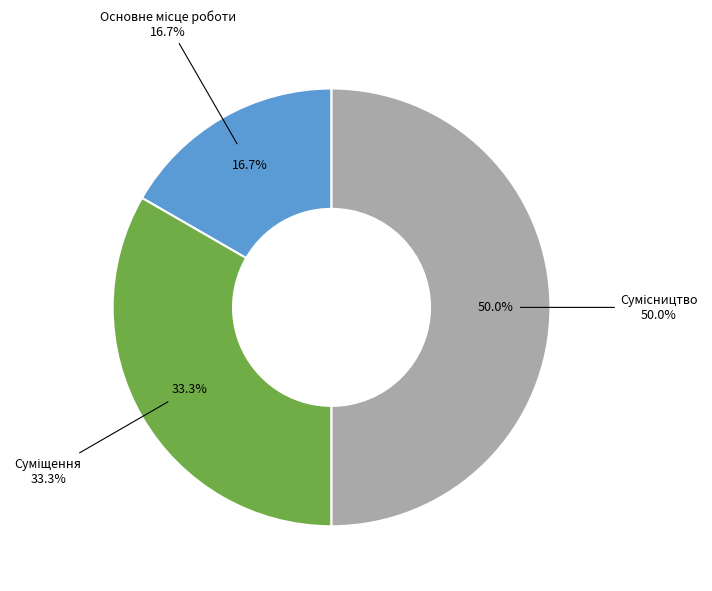

Rank the categories by value from lowest to highest.

Основне місце роботи, Суміщення, Сумісництво